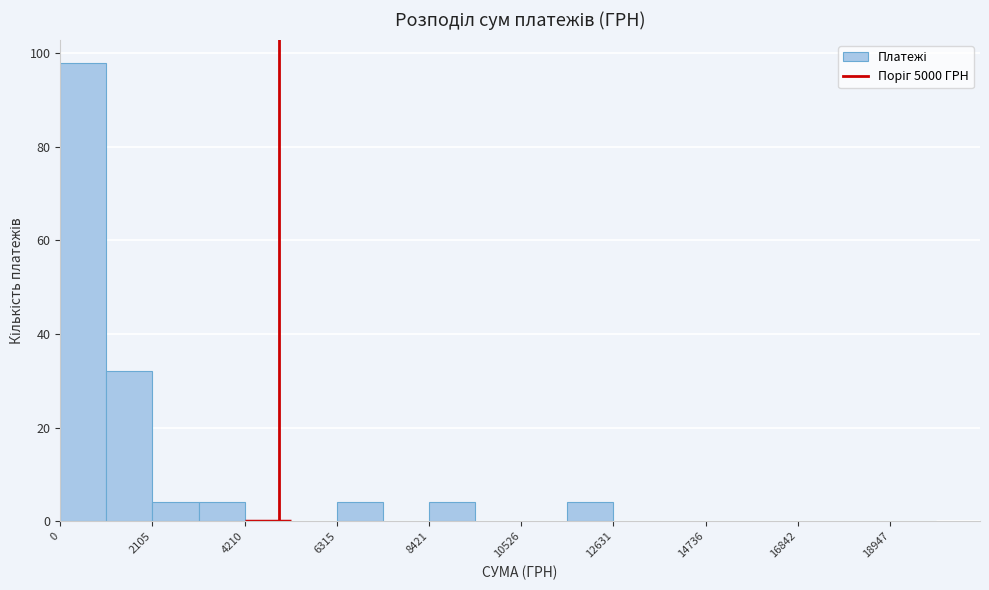

Around what value on the x-axis is the tallest bar? Give the approximate position of its centre, as read against the axis.

500